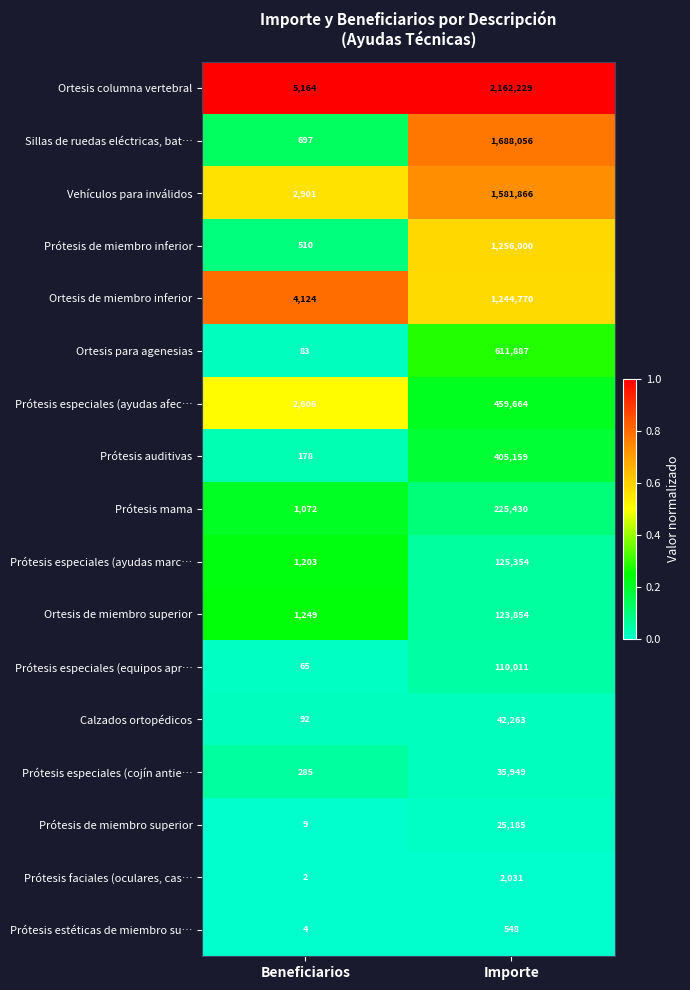

At which category does the chart reach its peak across all series?

Importe